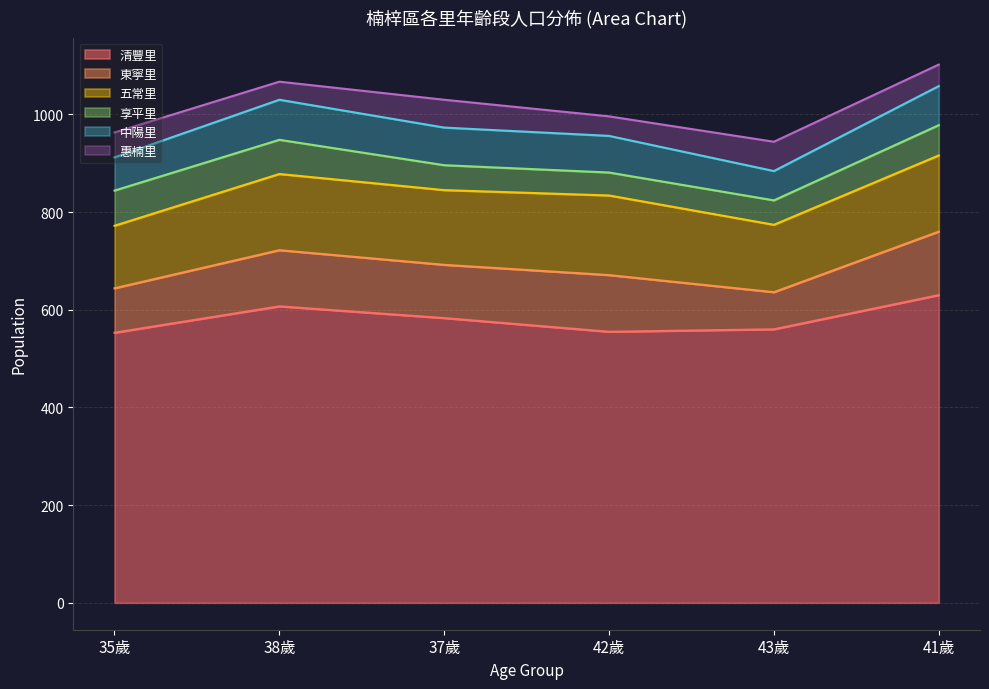

What is the difference between the maximum and second lowest values in the 享平里 series?

22